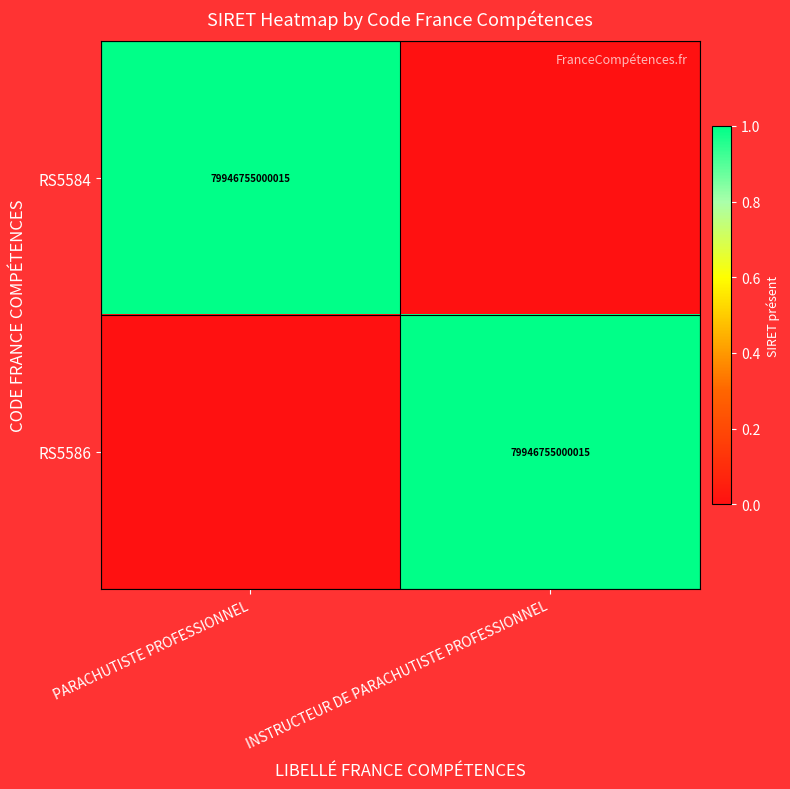

The value of RS5584 at PARACHUTISTE PROFESSIONNEL is 79946755000015. True or false?

True